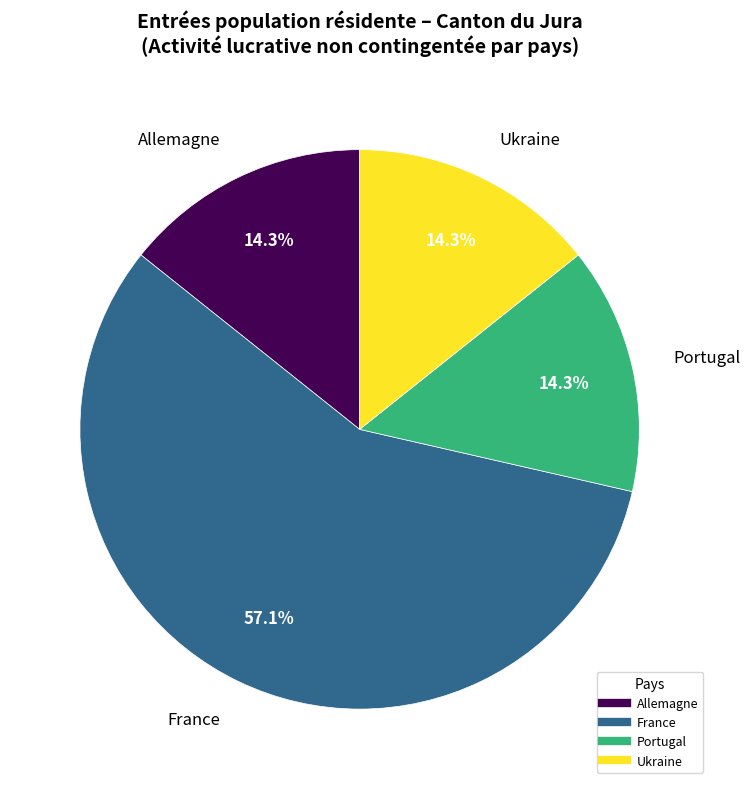

Between France and Portugal, which is larger?

France